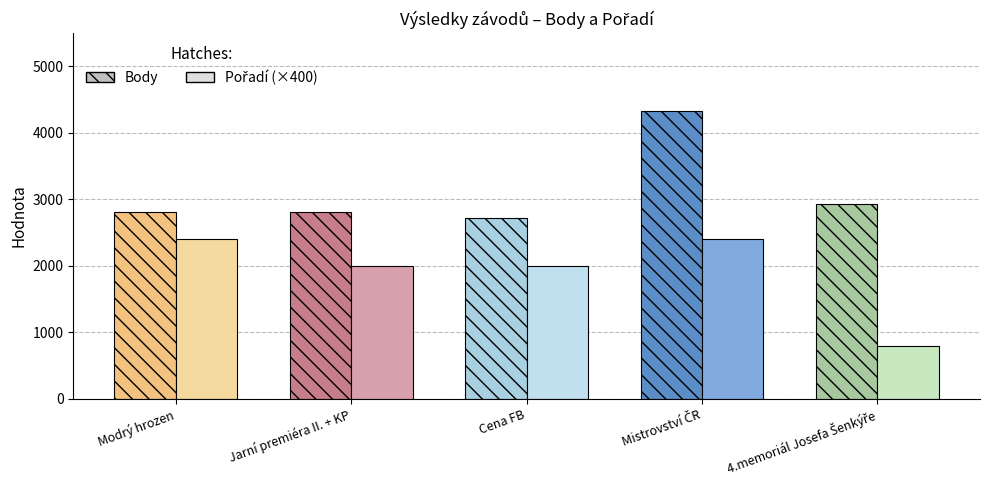

At which category does the chart reach its peak across all series?

Mistrovství ČR